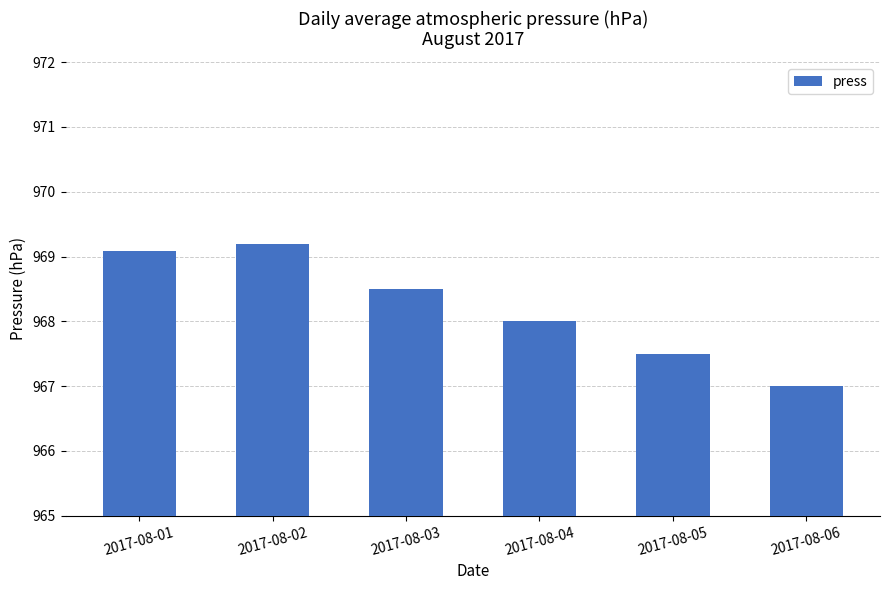

What is the sum of all values?

5809.3